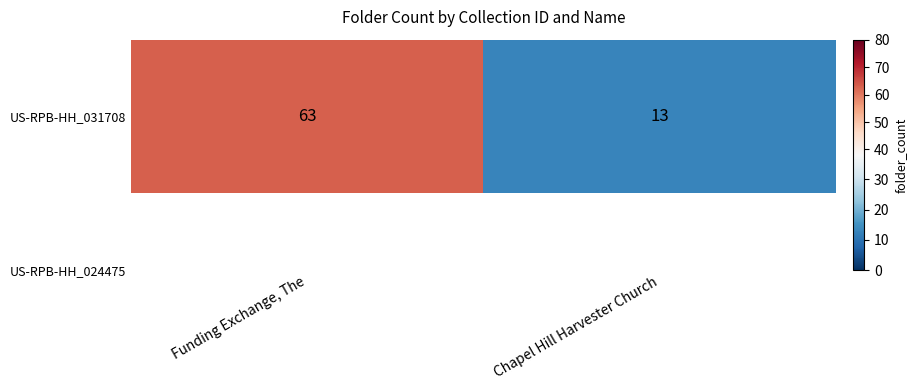

How many data points does each series have?

2